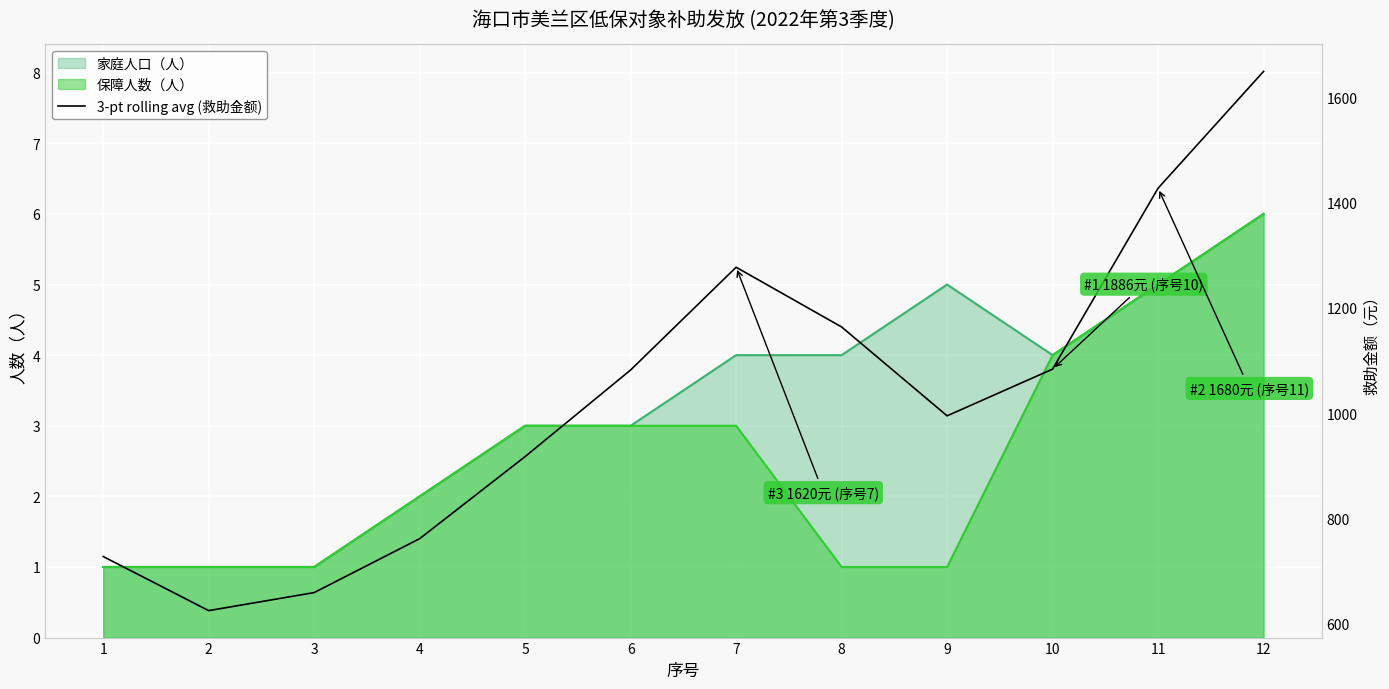

Reading left to right, extract all data points from this chart.

1=728.0	2=625.3	3=659.5	4=761.9	5=917.7	6=1082.0	7=1277.0	8=1163.7	9=995.0	10=1083.7	11=1427.0	12=1648.7